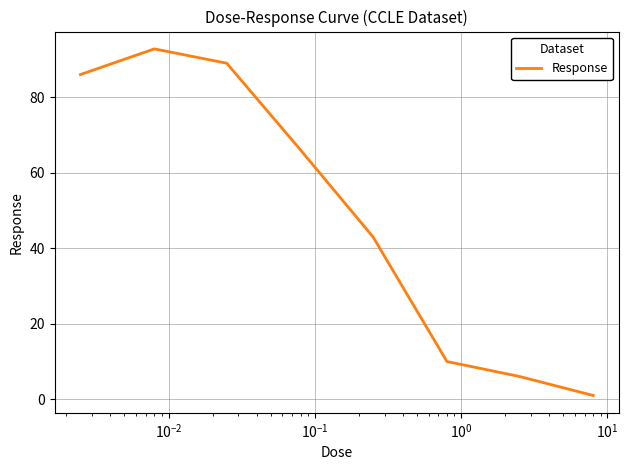

True or false: there are more than 2 points higher than both neighbors.

False